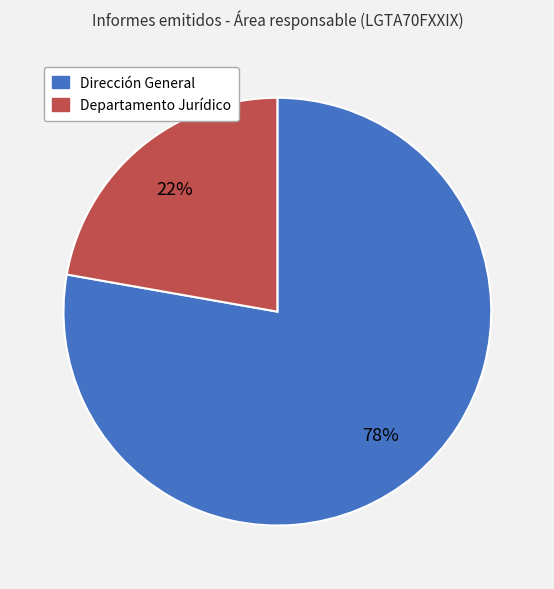

Combined, do Dirección General and Departamento Jurídico account for over 50%?

Yes